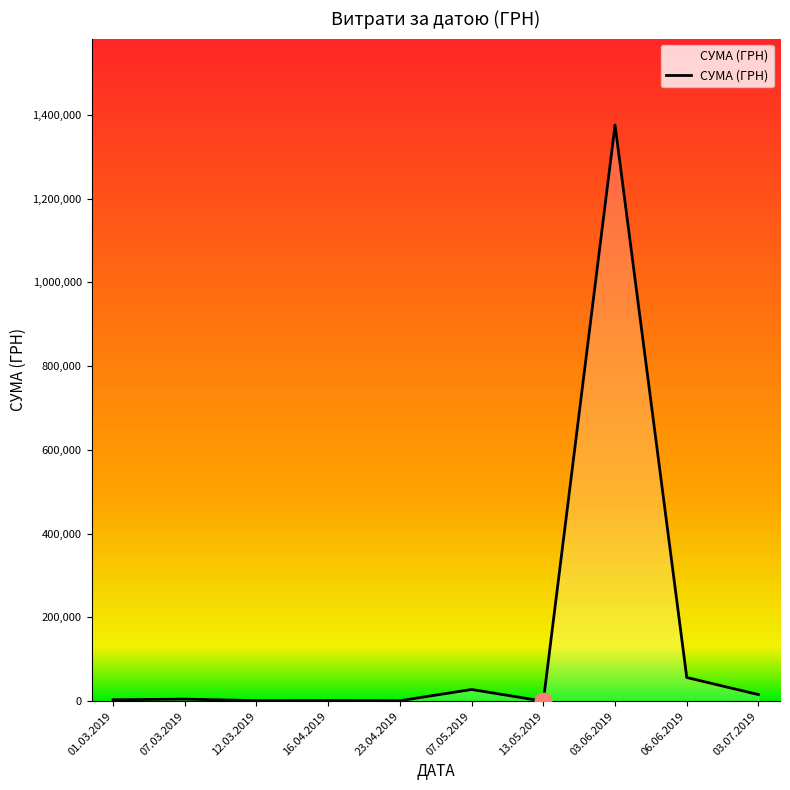

Which category has the highest value across all series?

03.06.2019